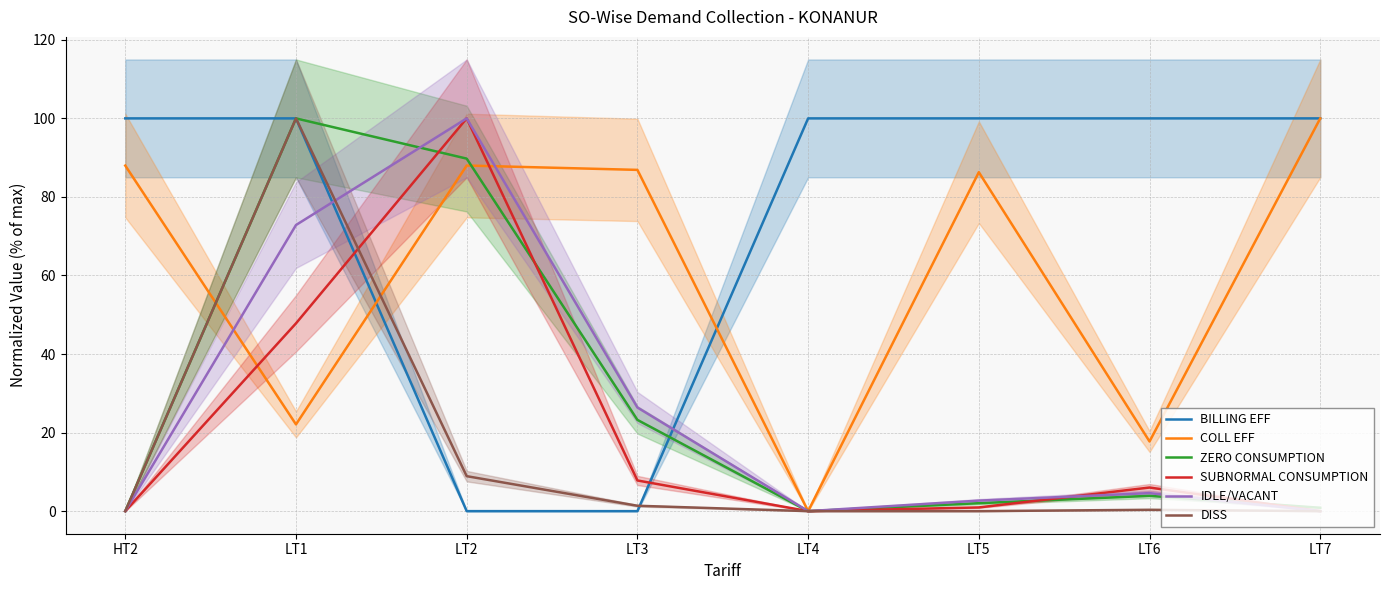

How many categories are shown in the chart?

8